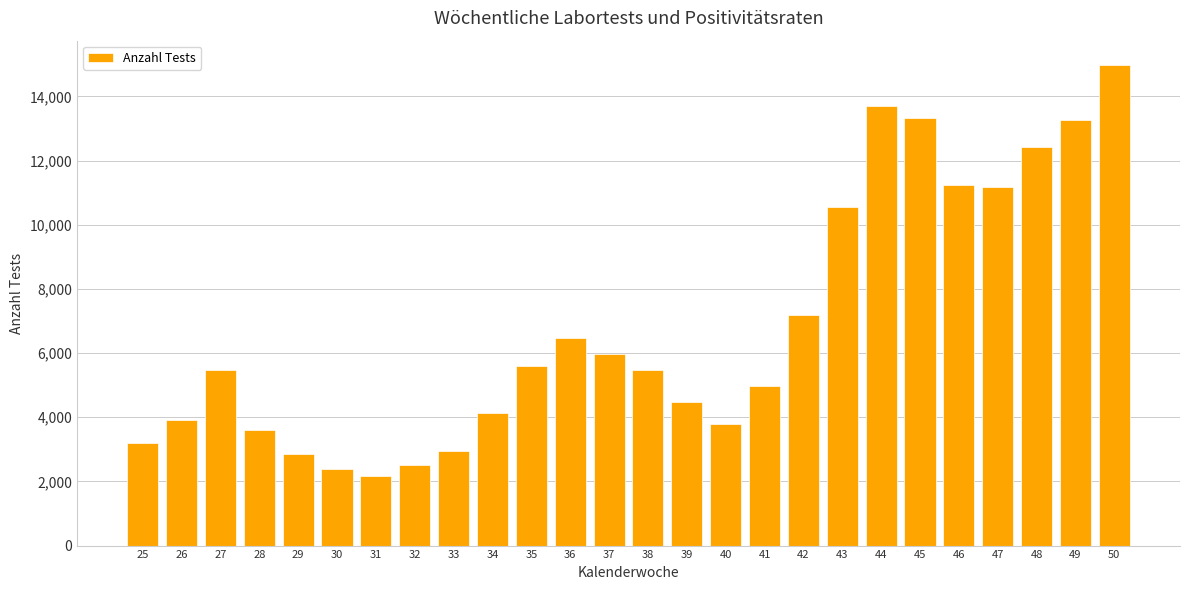

Is it true that the value at 29 is 1672?

False